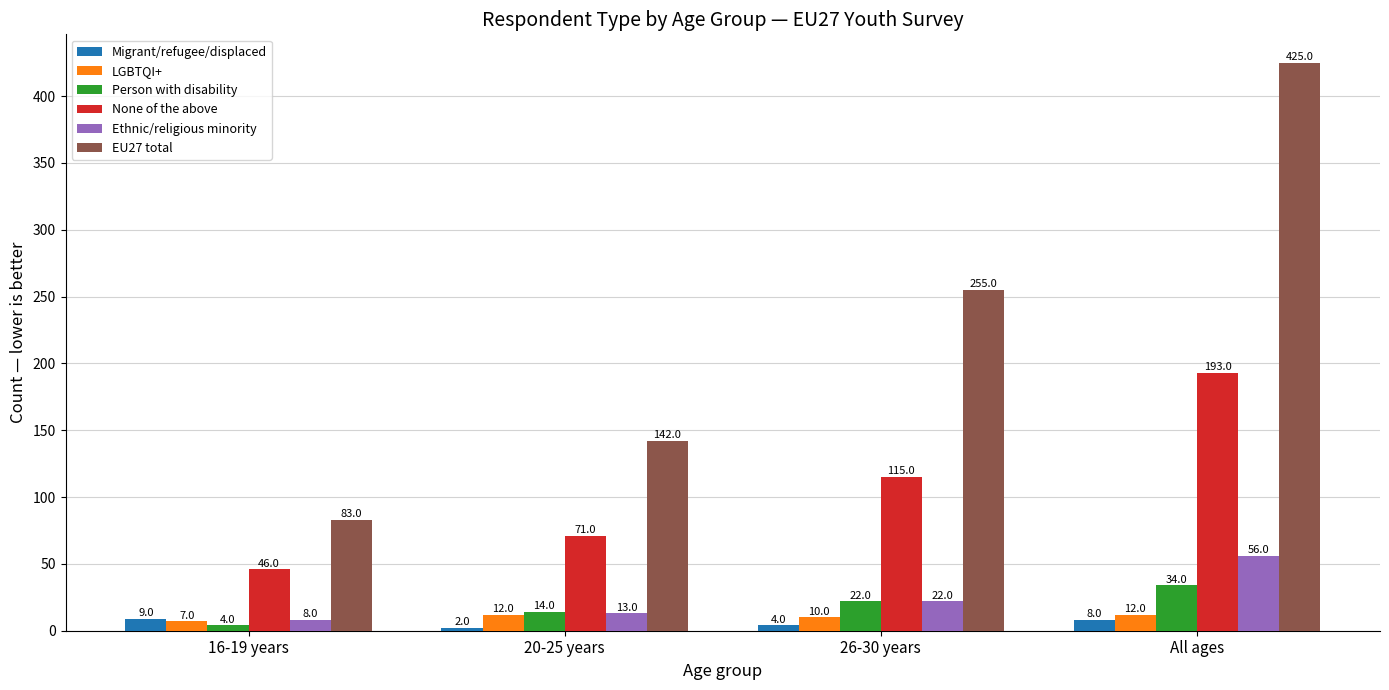

What is the label of the 1st bar from the right?

All ages